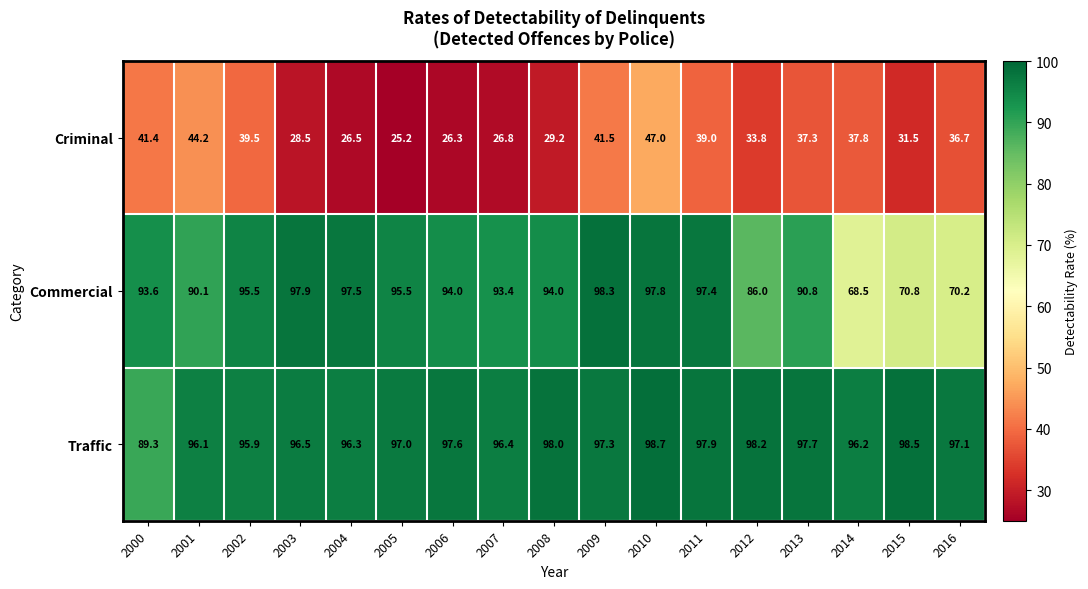

At which label does Criminal first exceed 36?

2000